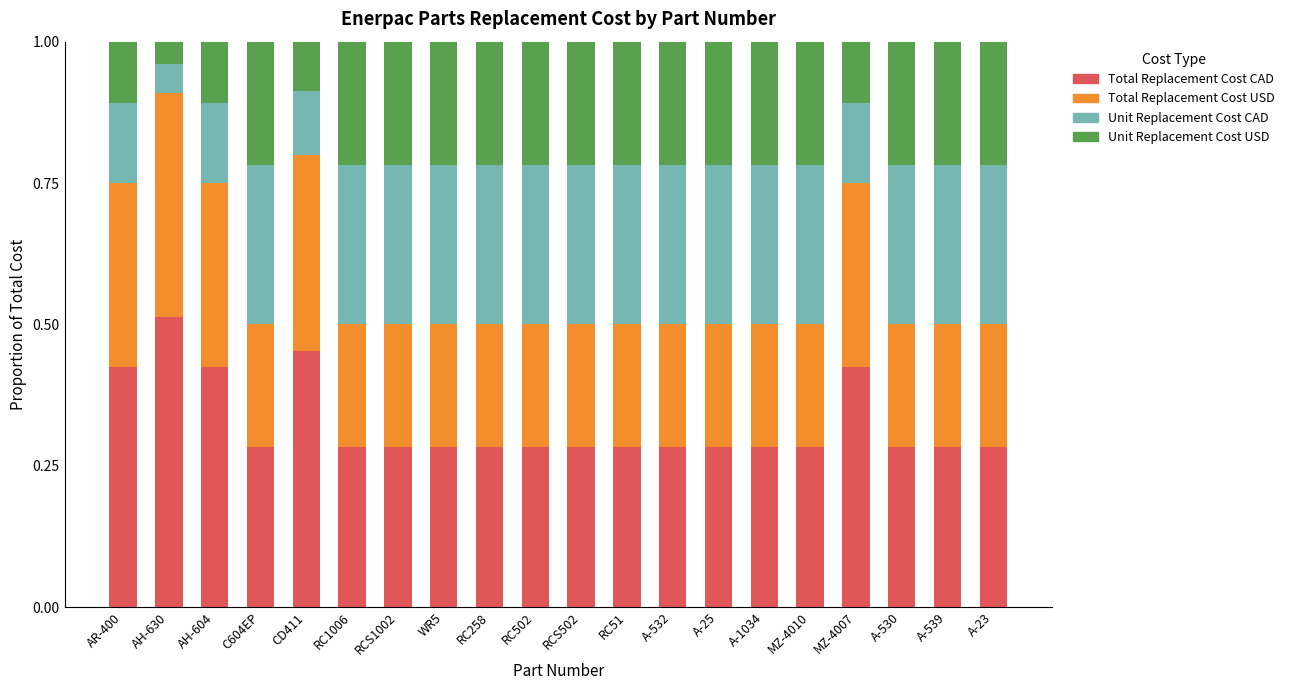

True or false: Total Replacement Cost CAD has a value of 0.4 at AR-400.

True